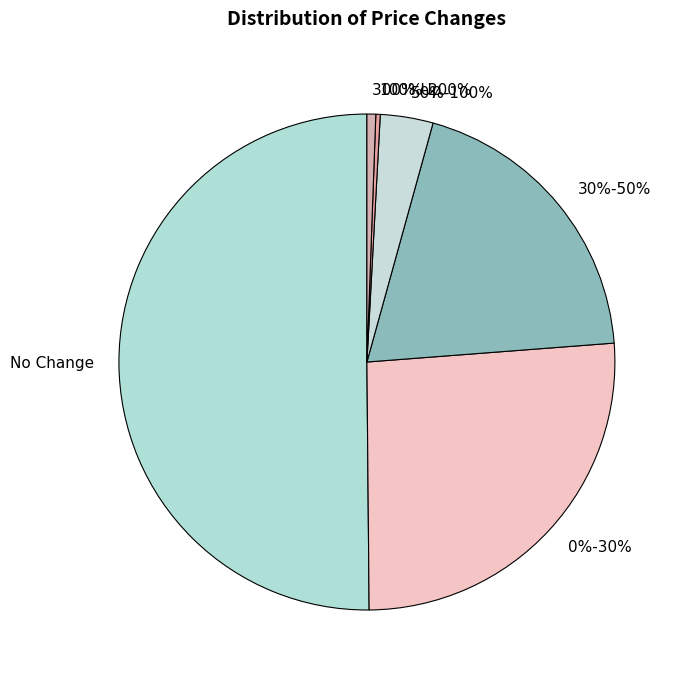

What percentage is the No Change slice, to the nearest percent?

50%